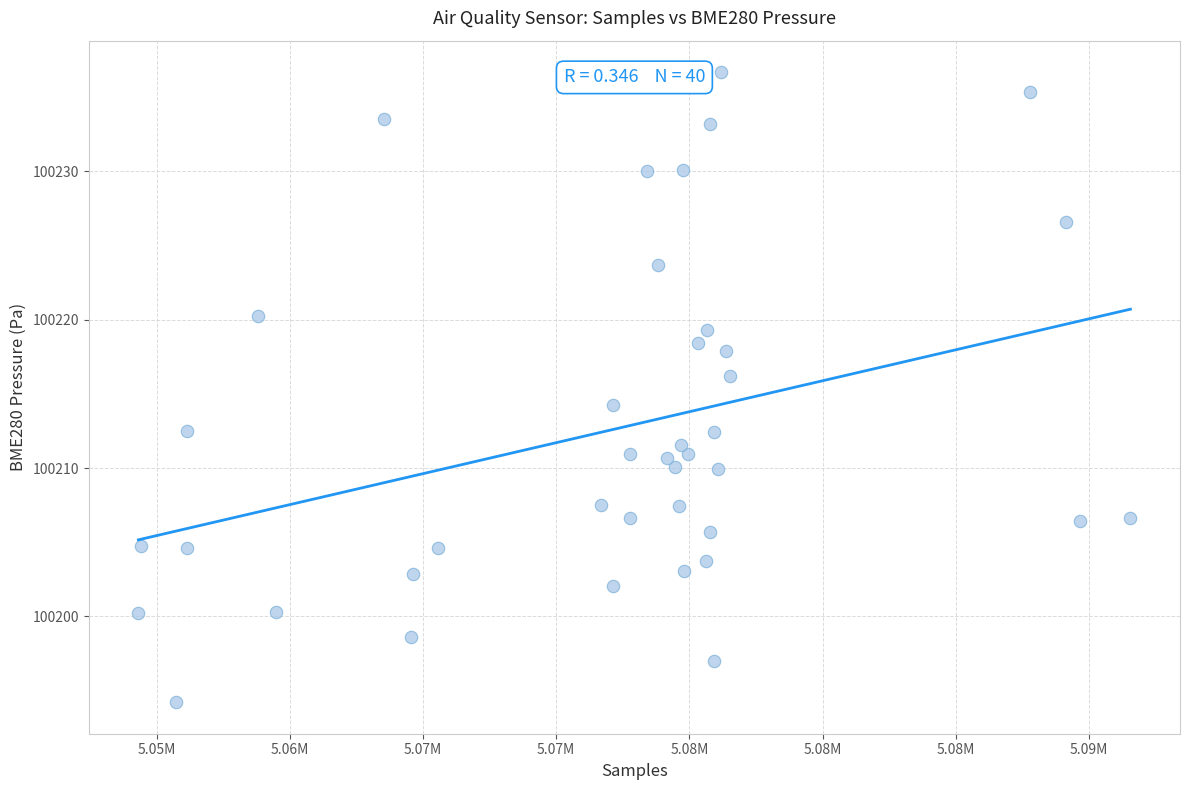

What Y value in the scatter plot is closest to 100215?

100214.3